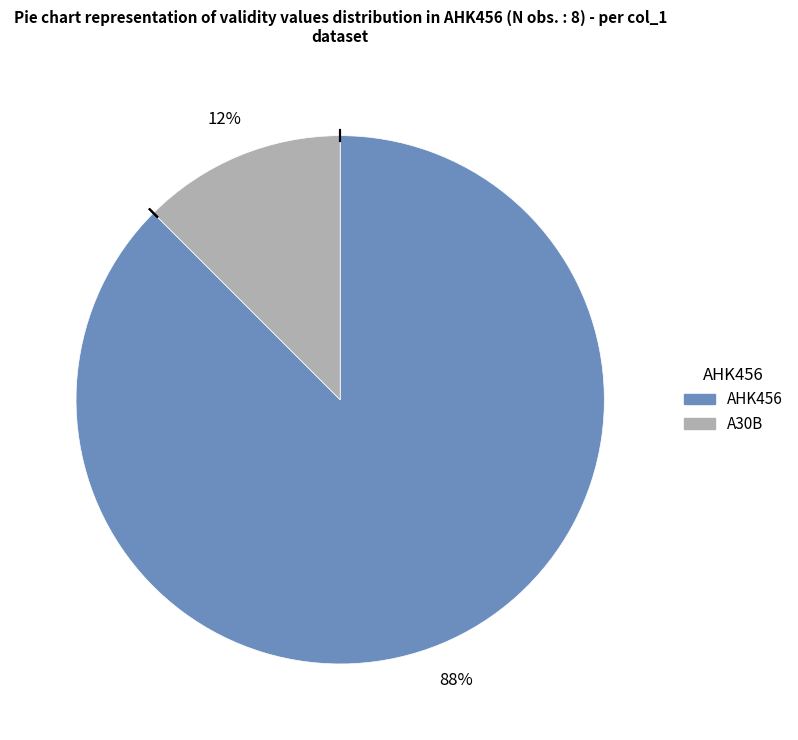

How many slices are in this pie chart?

2